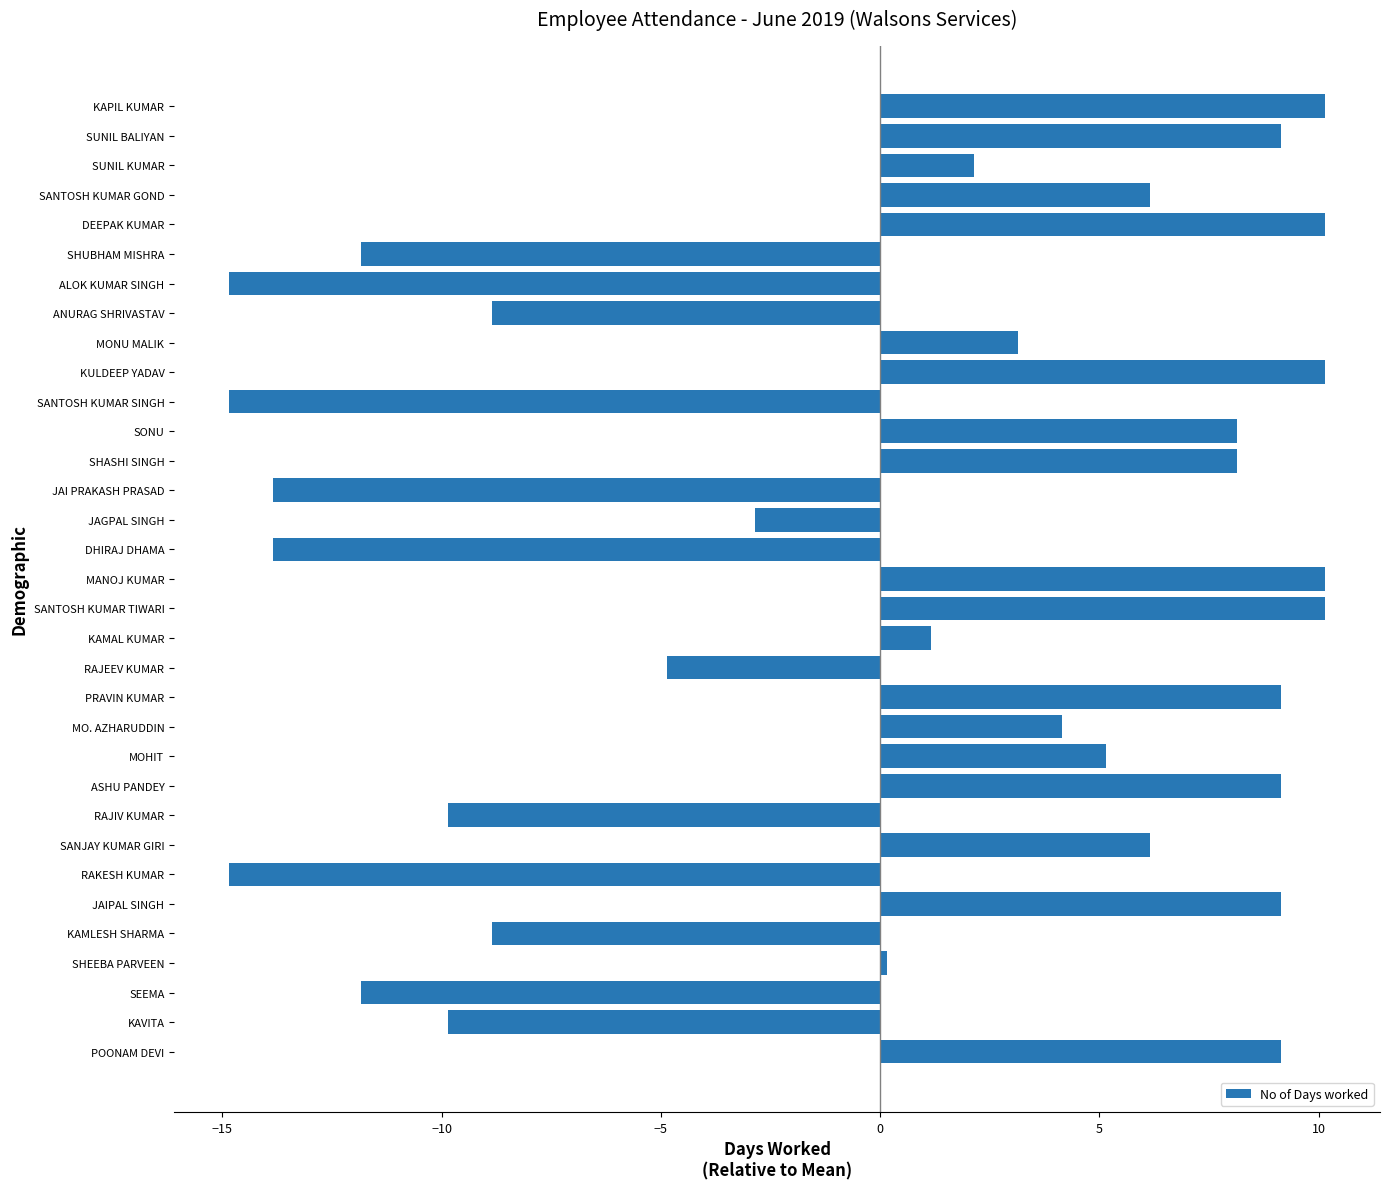

The value at SANJAY KUMAR GIRI is 8.0. True or false?

False